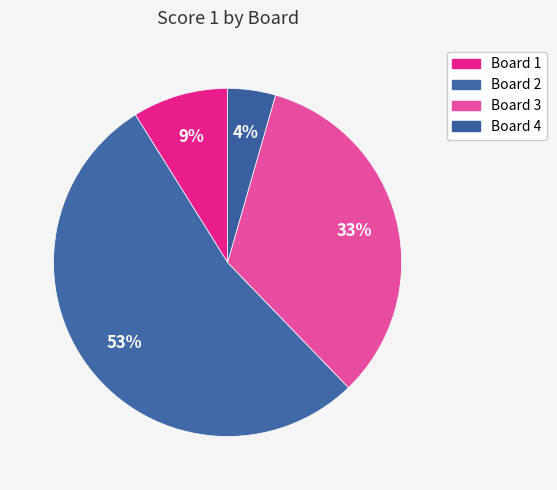

Is there any slice that represents more than half of the pie?

Yes